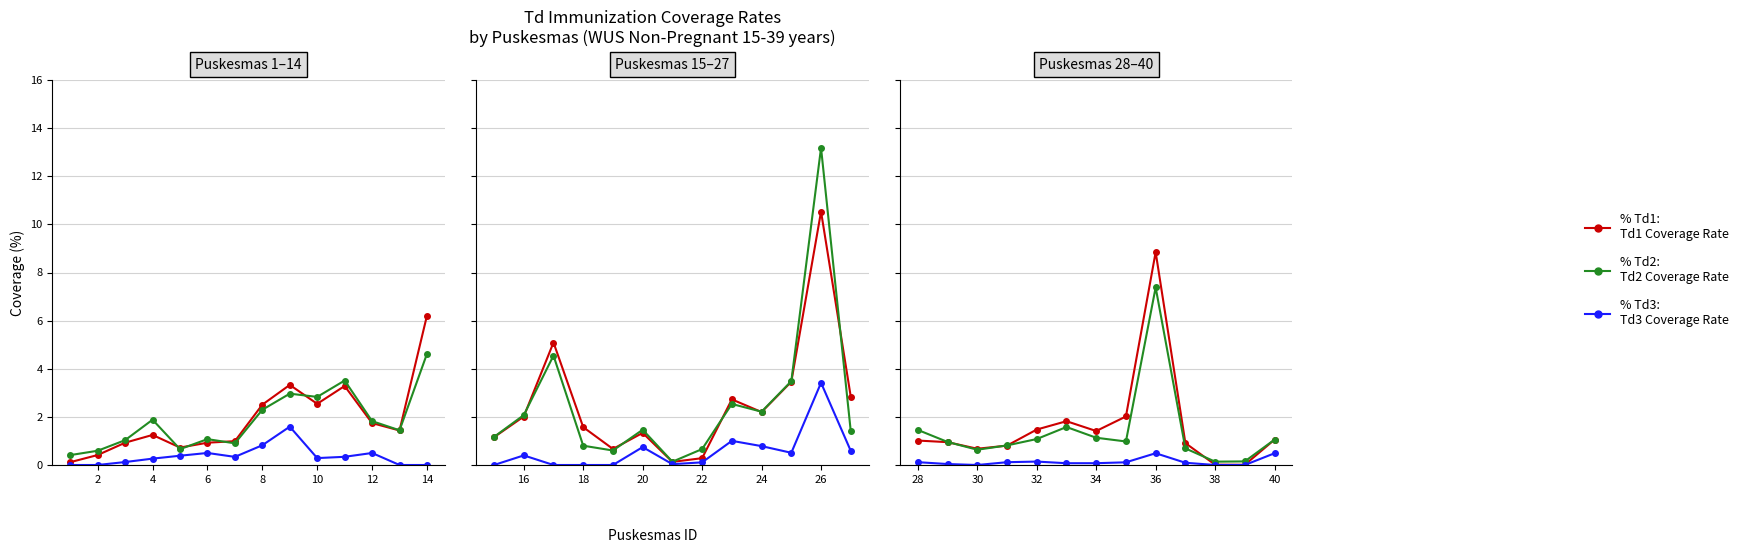

Rank the series at 28 from lowest to highest value.

% Td3, % Td1, % Td2